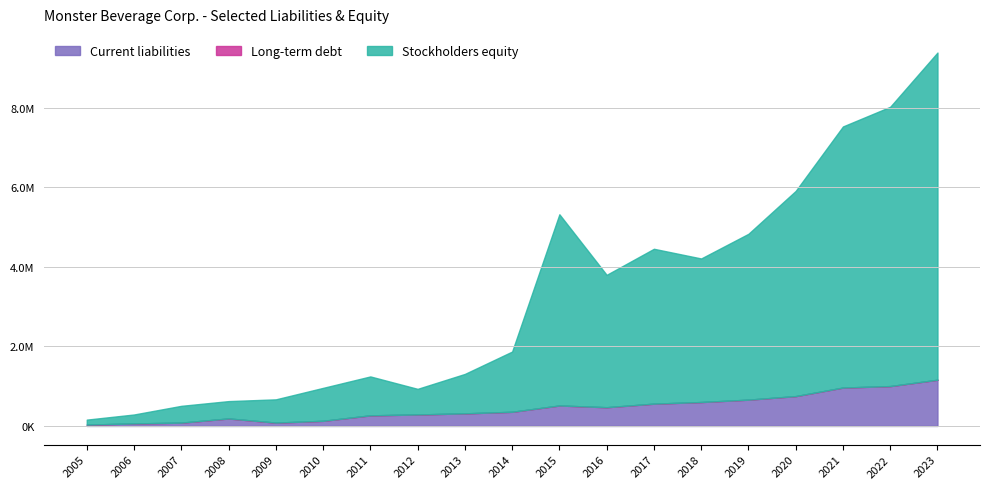

Does the chart have visible grid lines?

Yes